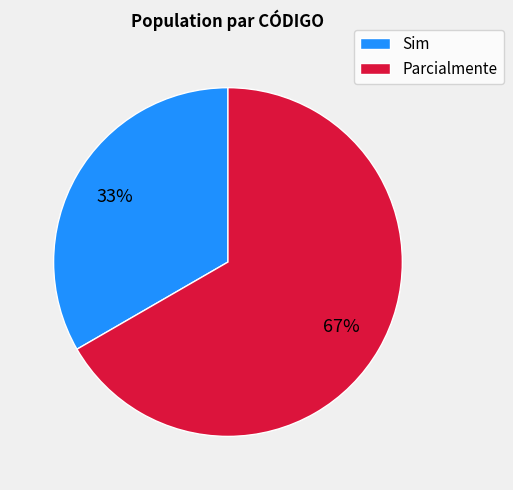

True or false: Parcialmente accounts for 67% of the total.

True